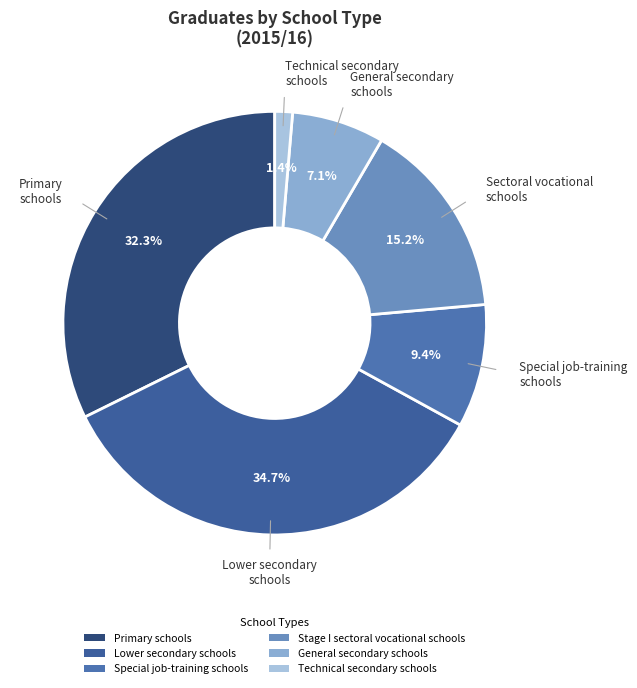

Combined, what portion of the pie is General secondary schools and Technical secondary schools?

8.4%